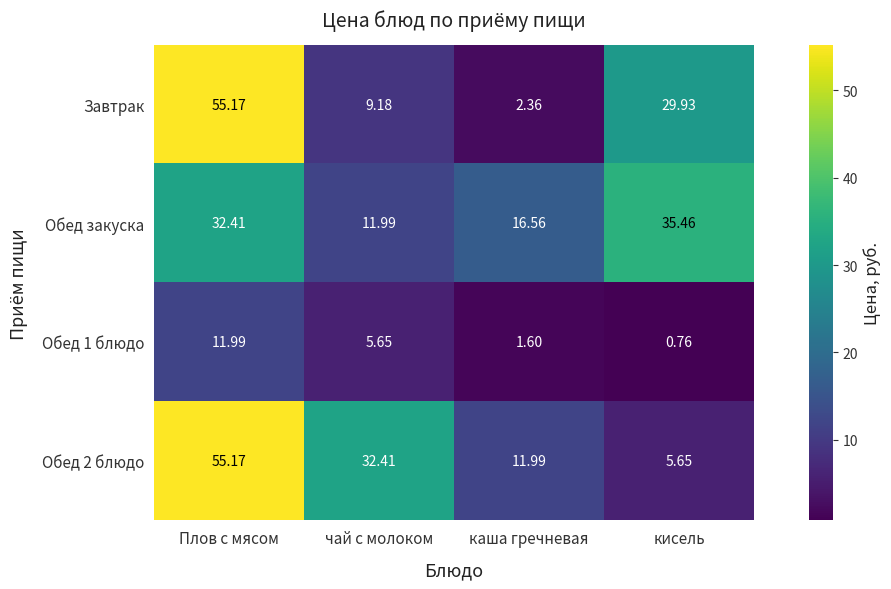

At which category is the sum across all series the highest?

Плов с мясом